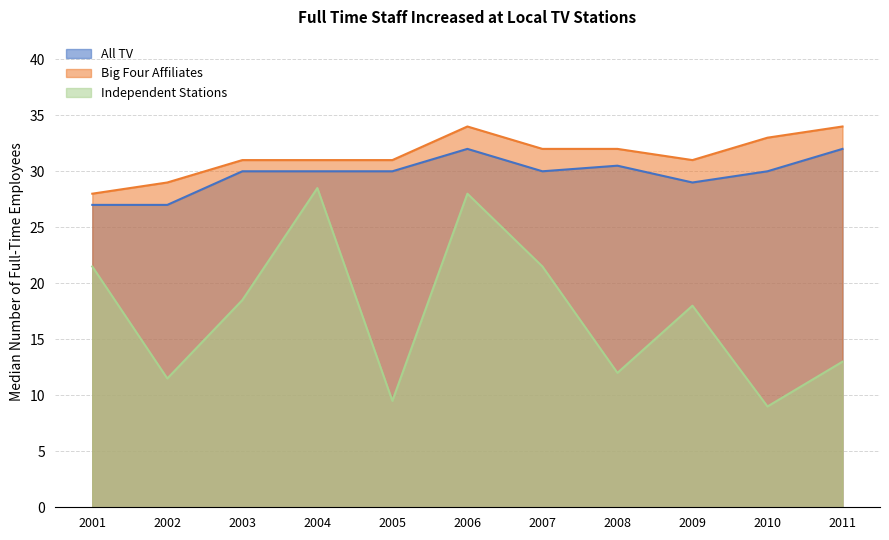

Reading right to left, what are all the values shown in this chart?

All TV: 2011=32.0	2010=30.0	2009=29.0	2008=30.5	2007=30.0	2006=32.0	2005=30.0	2004=30.0	2003=30.0	2002=27.0	2001=27.0
Big Four Affiliates: 2011=34.0	2010=33.0	2009=31.0	2008=32.0	2007=32.0	2006=34.0	2005=31.0	2004=31.0	2003=31.0	2002=29.0	2001=28.0
Independent Stations: 2011=13.0	2010=9.0	2009=18.0	2008=12.0	2007=21.5	2006=28.0	2005=9.5	2004=28.5	2003=18.5	2002=11.5	2001=21.5